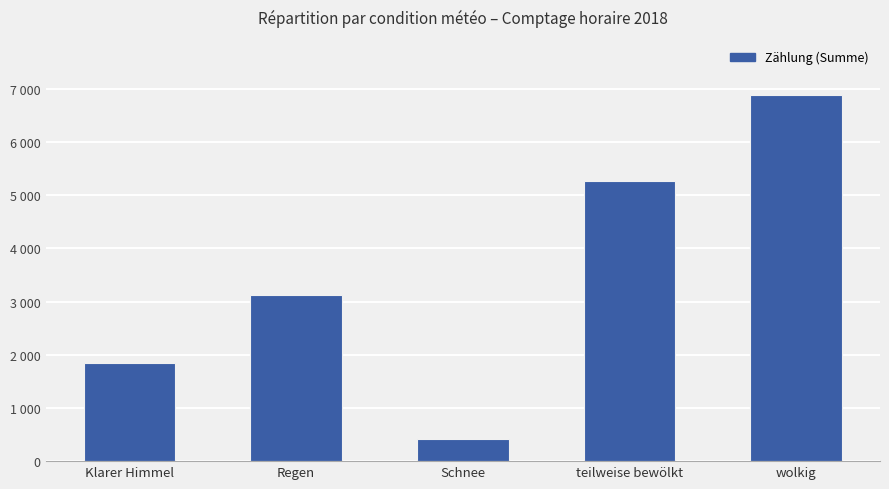

What is the label of the 1st bar from the right?

wolkig